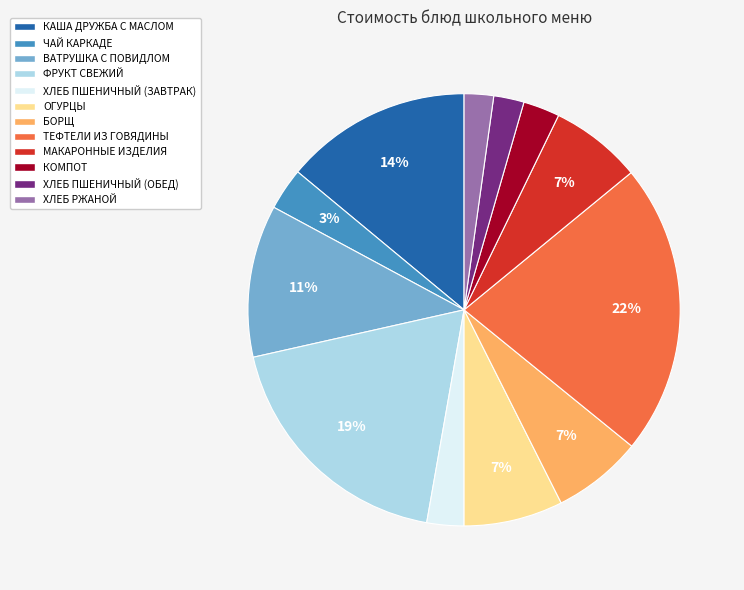

To the nearest percent, what is the difference between the КОМПОТ and ТЕФТЕЛИ ИЗ ГОВЯДИНЫ slice percentages?

19%